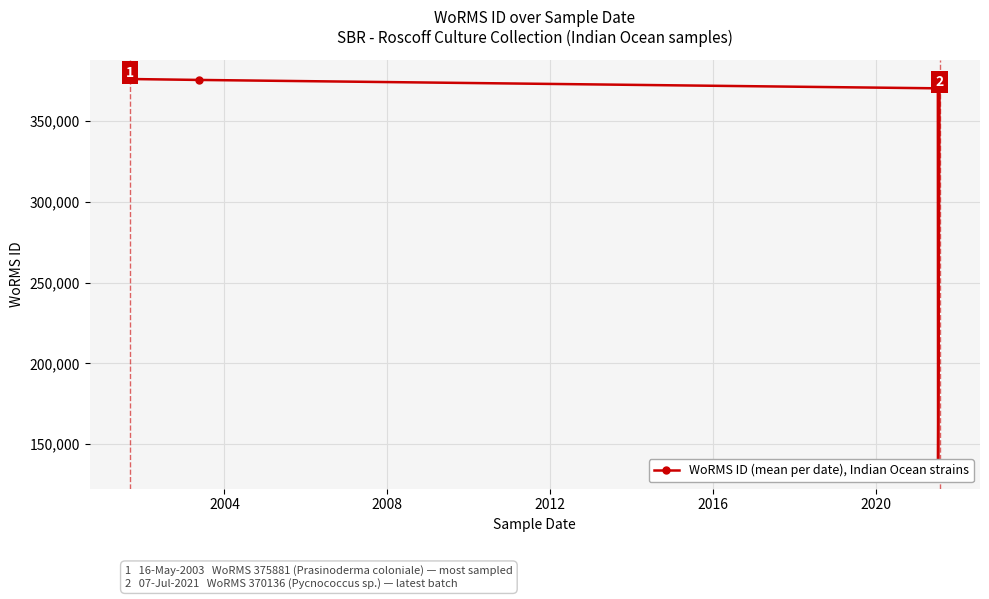

What is the average value?

333648